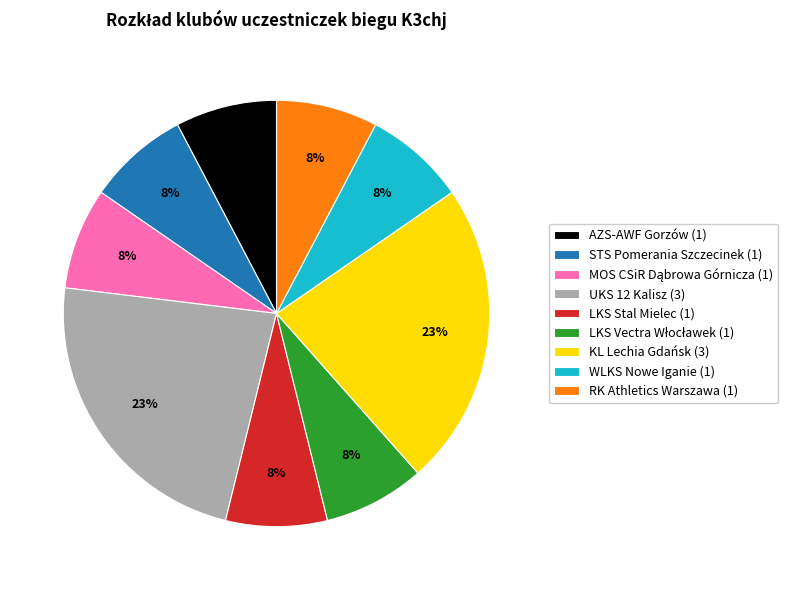

What percentage is the UKS 12 Kalisz slice, to the nearest percent?

23%